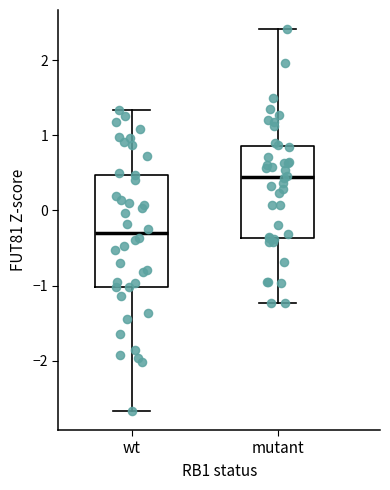

Where is the lower edge of the box for mutant on the y-axis? The values are not printed on the chart, so give them approximately, as read against the axis.

-0.4